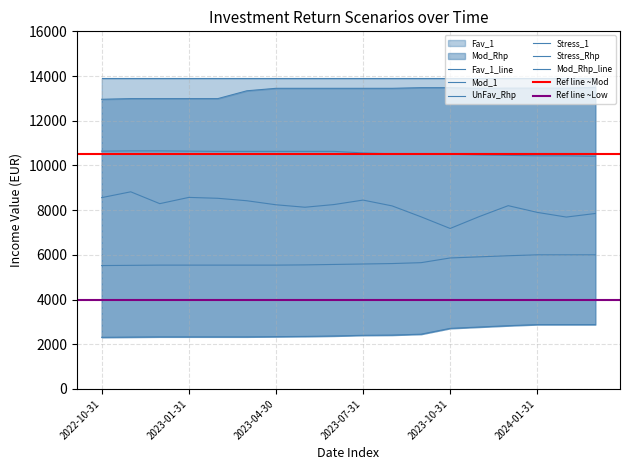

True or false: UnFav_Rhp has a value of 4438 at 2023-08-31.

False